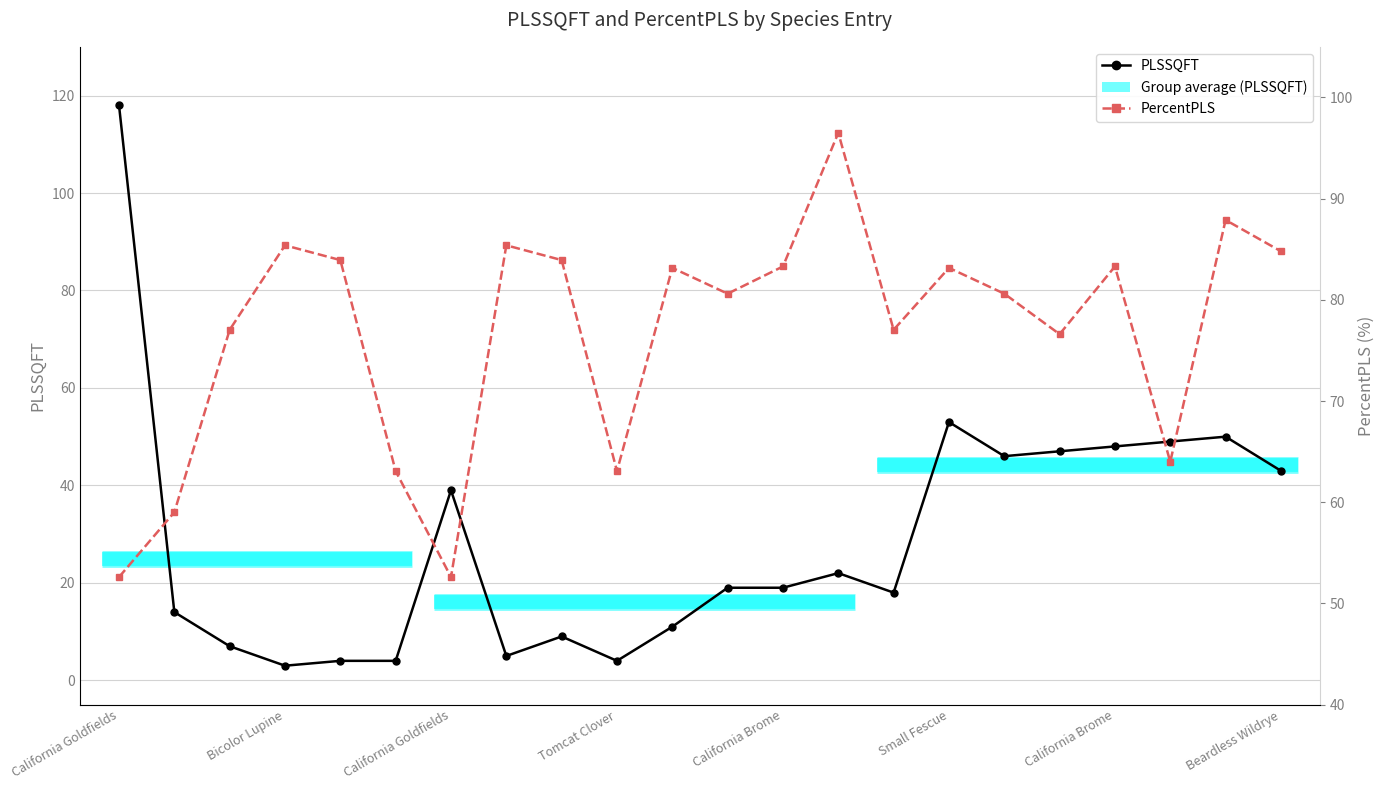

What is the label of the 21st point from the right?

Bicolor Lupine